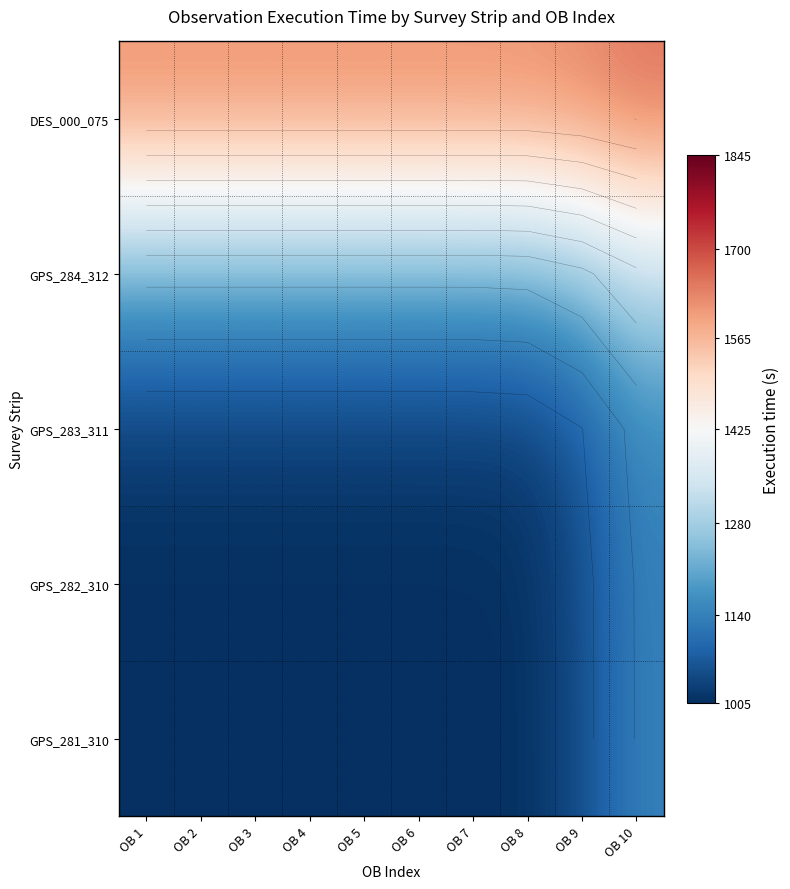

At which category does the chart reach its peak across all series?

OB 10